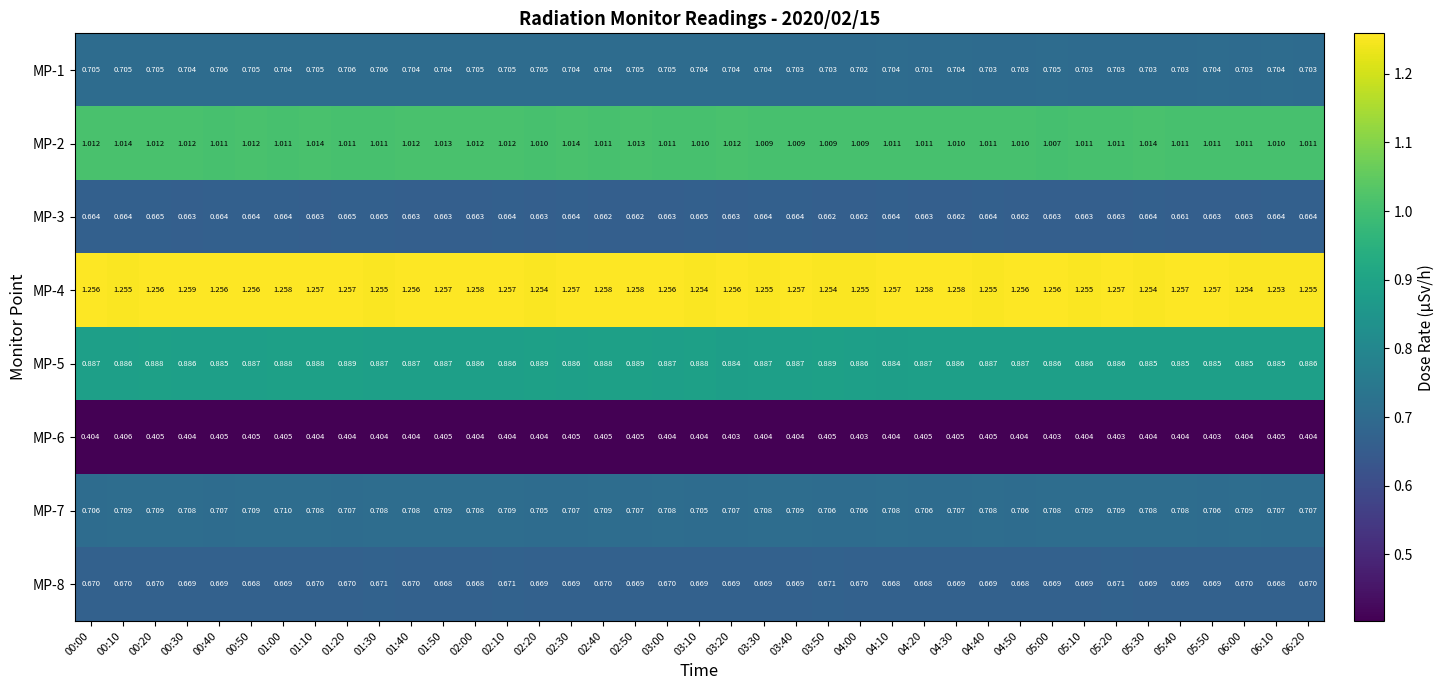

Is the value of MP-2 at 03:50 greater than the value of MP-6 at 05:50?

Yes